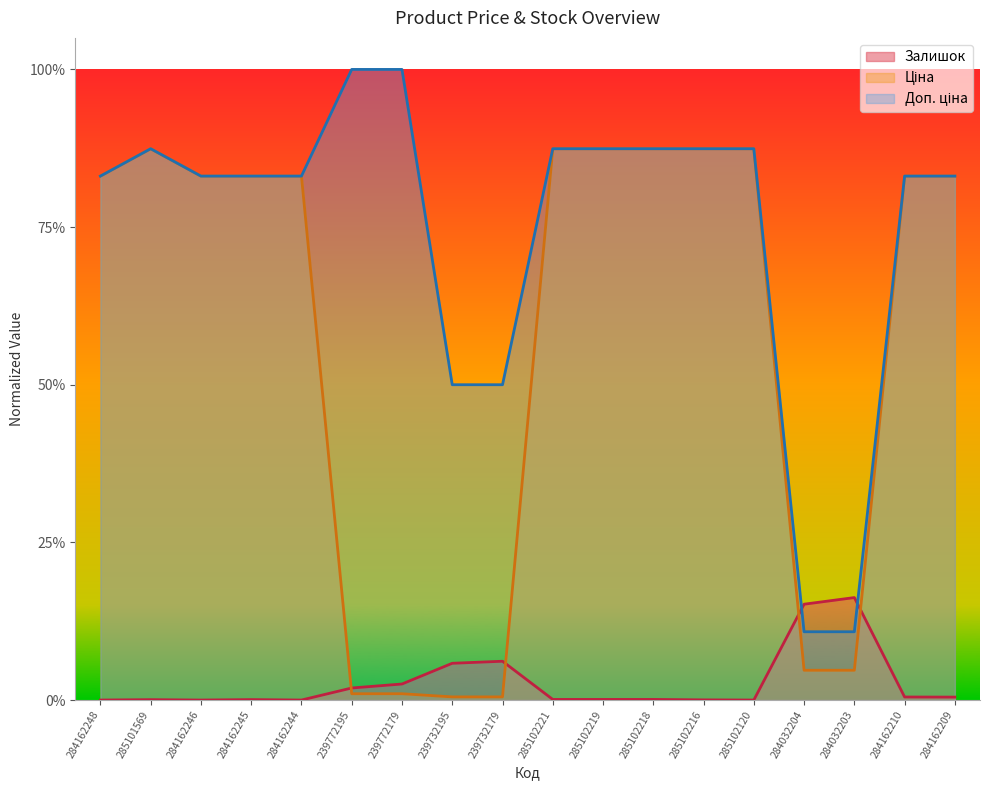

What is the difference between the maximum and minimum values in the Доп. ціна series?

0.9